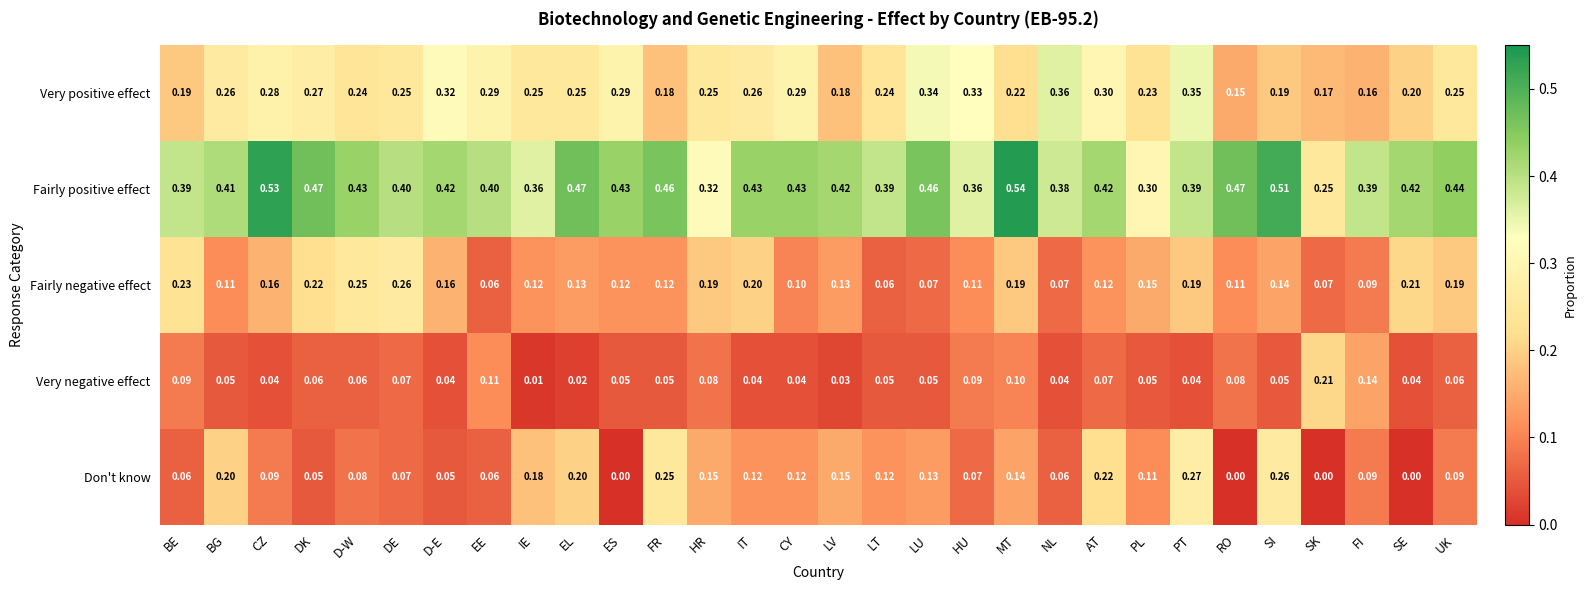

Which series has the largest total across all categories?

Fairly positive effect